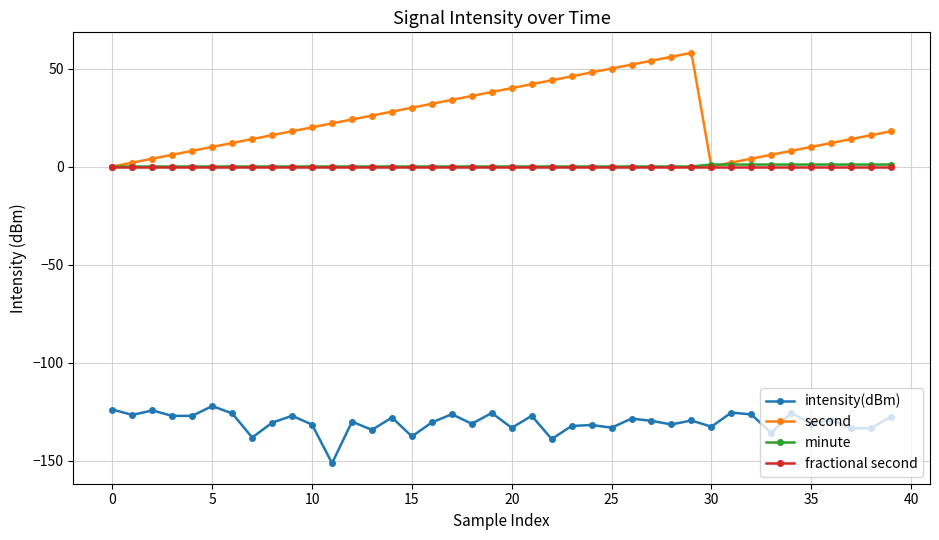

Which series has the largest range (max minus min)?

second